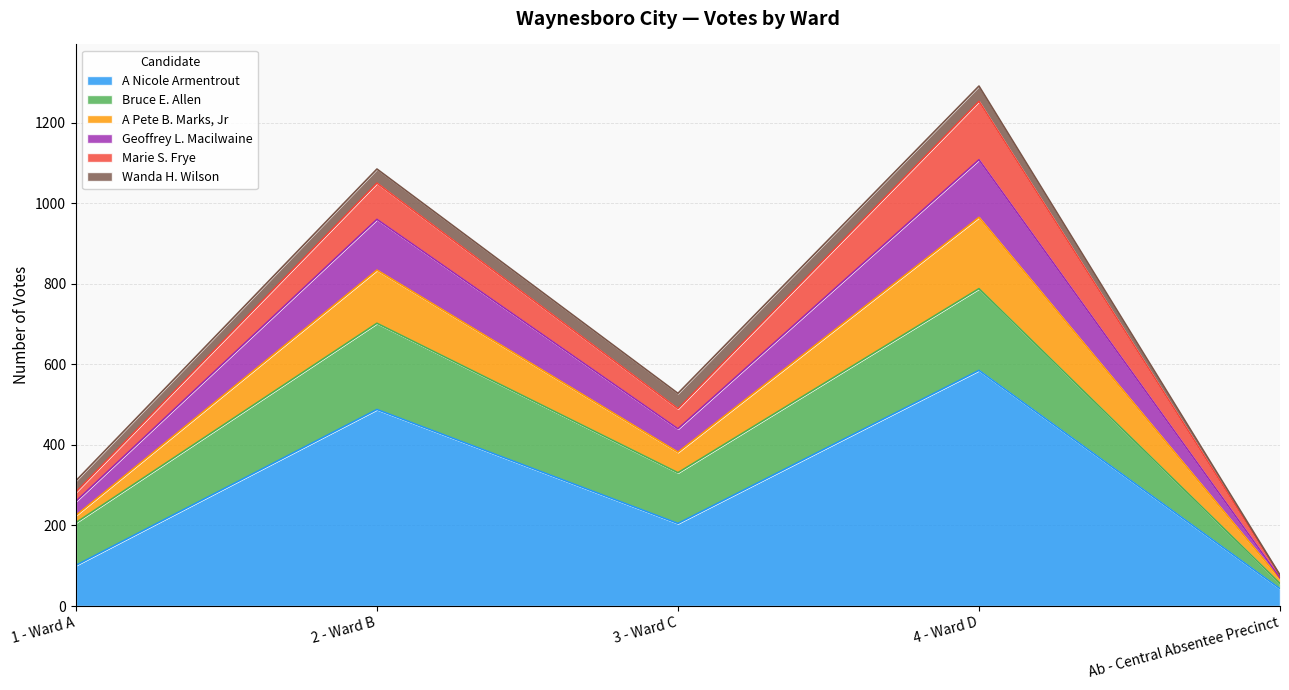

What is the label of the 4th point from the right?

2 - Ward B